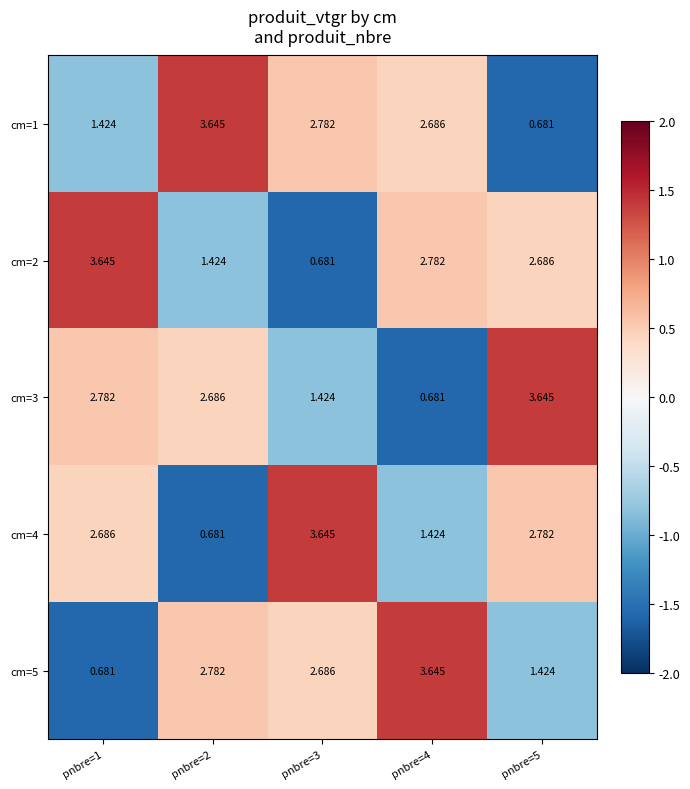

Is the value of cm=4 at pnbre=2 greater than the value of cm=2 at pnbre=1?

No